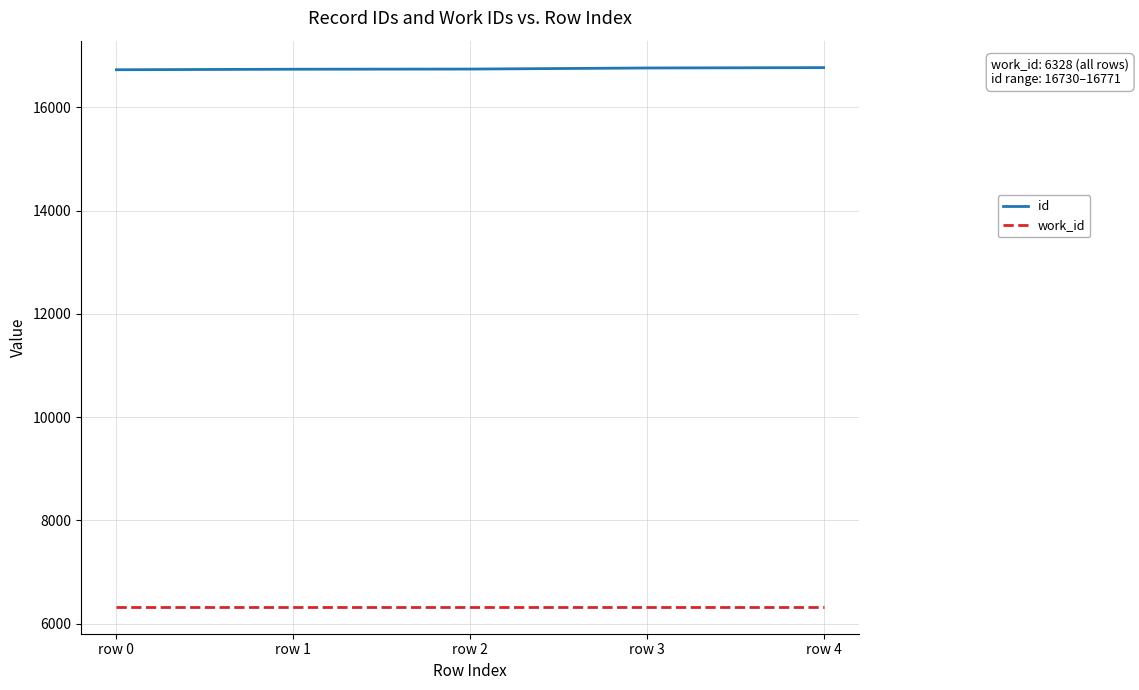

How many series are shown in this chart?

2